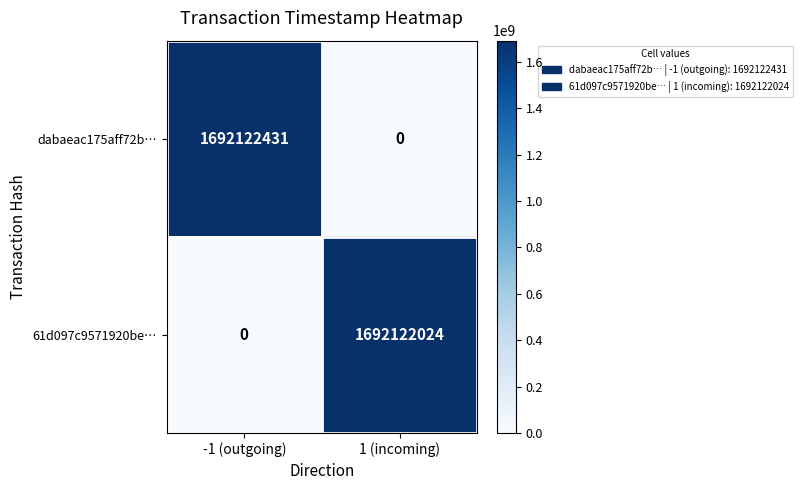

What is the total value across all series at -1 (outgoing)?

1692122431